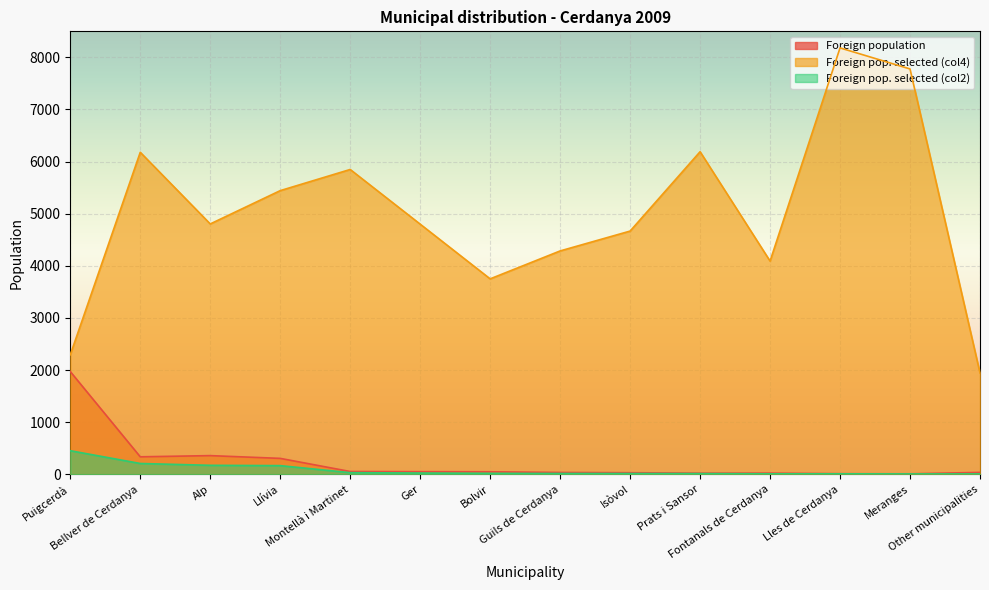

What is the difference between the highest and lowest values at Alp?

4632